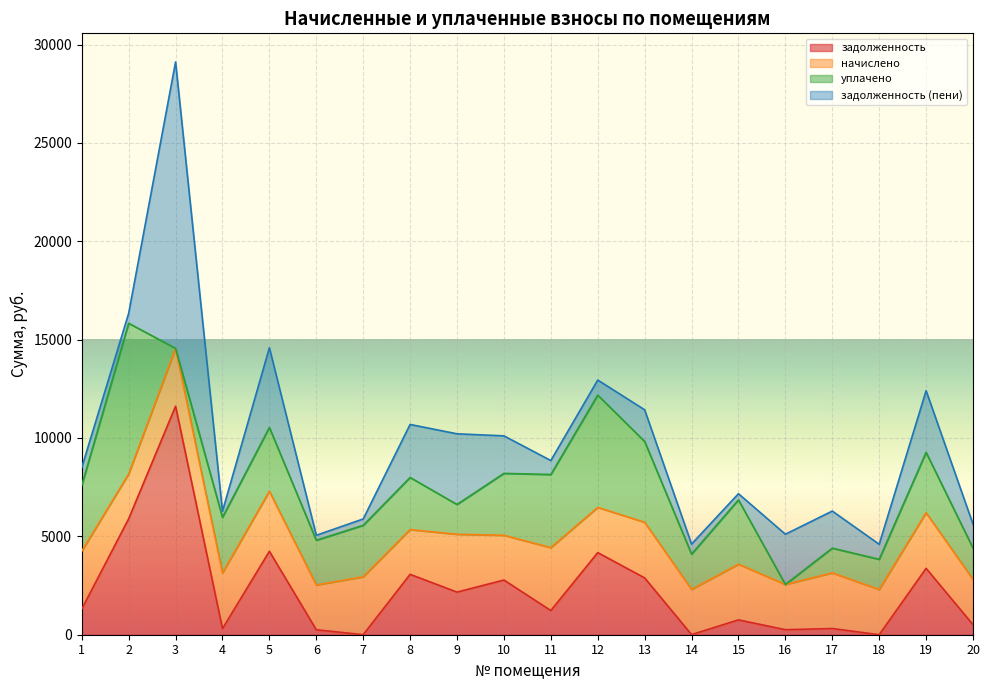

How many values in the начислено series exceed 2828?

11